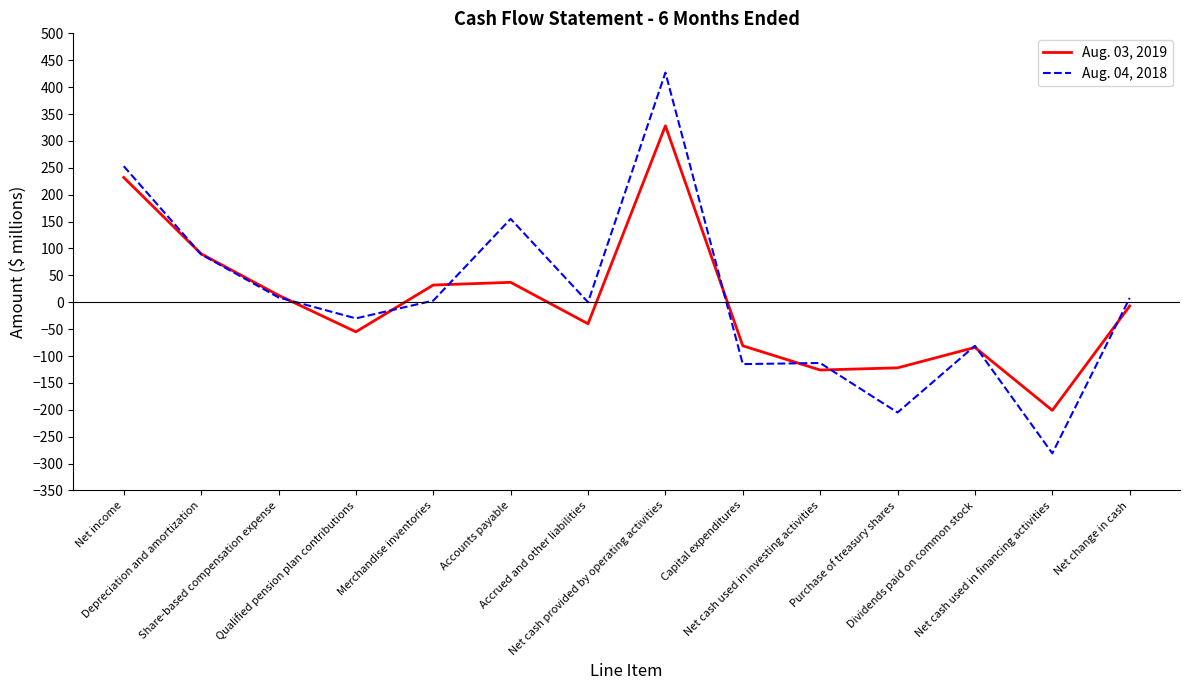

What is the sum of the Aug. 04, 2018 values at Dividends paid on common stock and Net income?

172